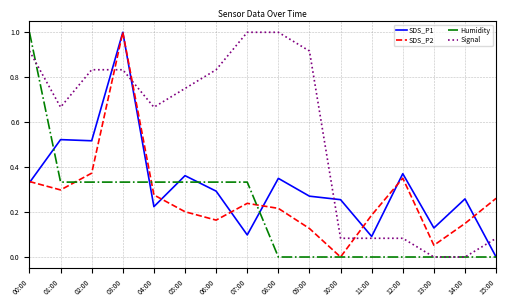

Between 00:00 and 05:00, which series saw the biggest shift?

Humidity